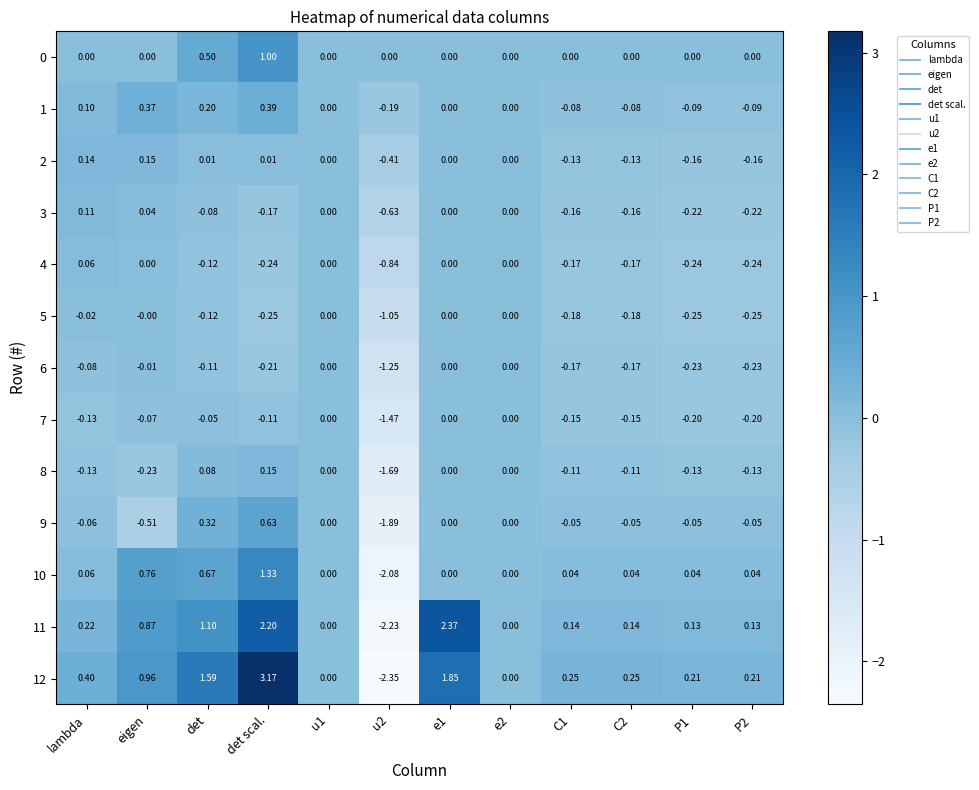

At which category is the sum across all series the highest?

det scal.